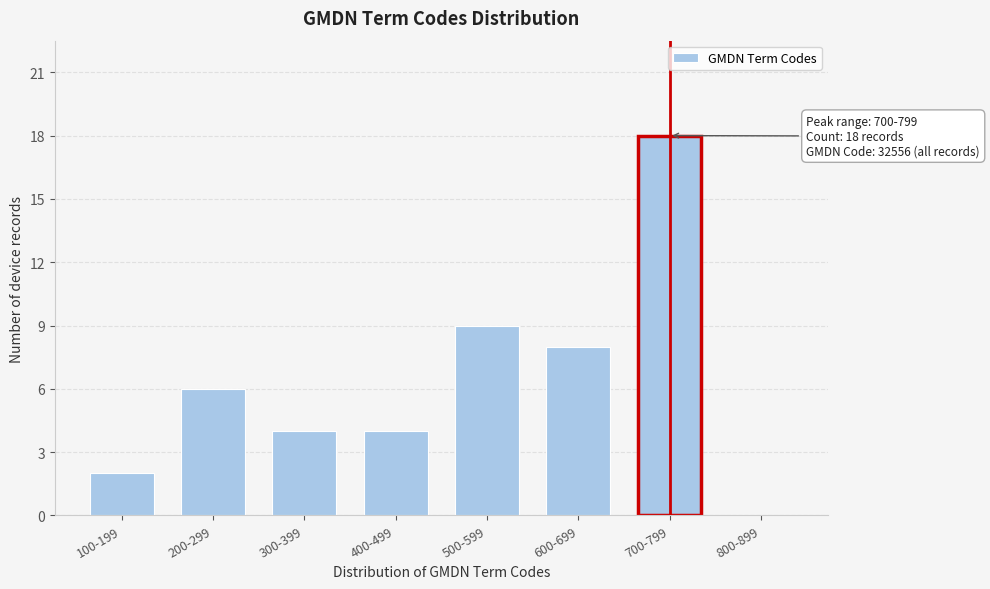

Reading left to right, transcribe all the data shown in this chart.

100-199=2	200-299=6	300-399=4	400-499=4	500-599=9	600-699=8	700-799=18	800-899=0